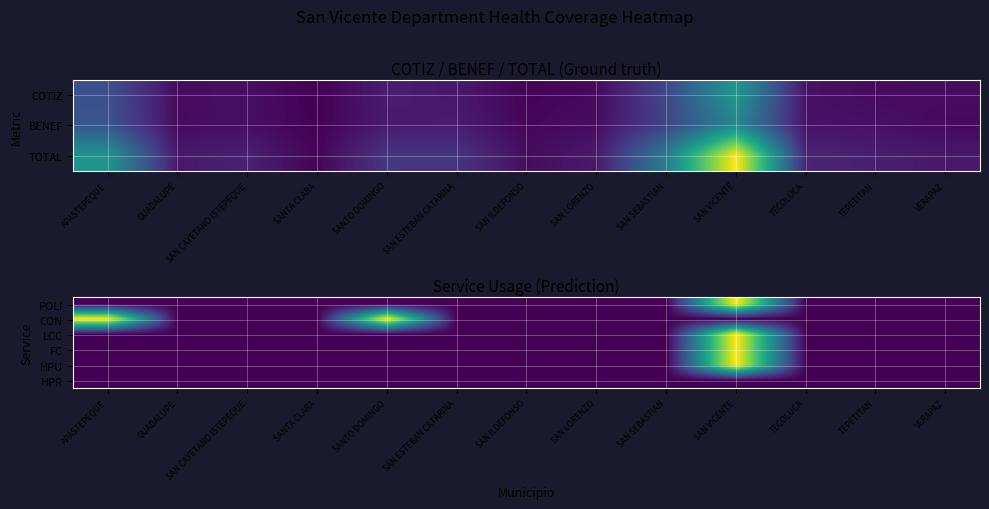

The LCC series shows -1 at SAN ESTEBAN CATARINA. True or false?

False